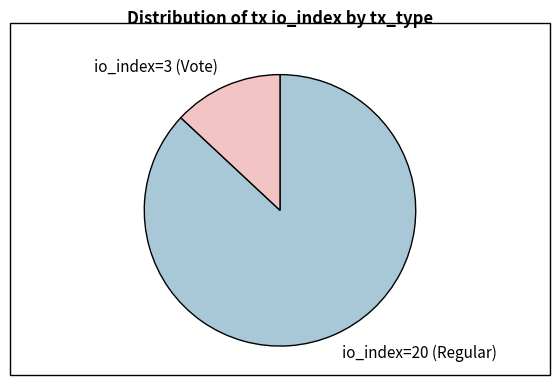

Between io_index=3 (Vote) and io_index=20 (Regular), which is larger?

io_index=20 (Regular)